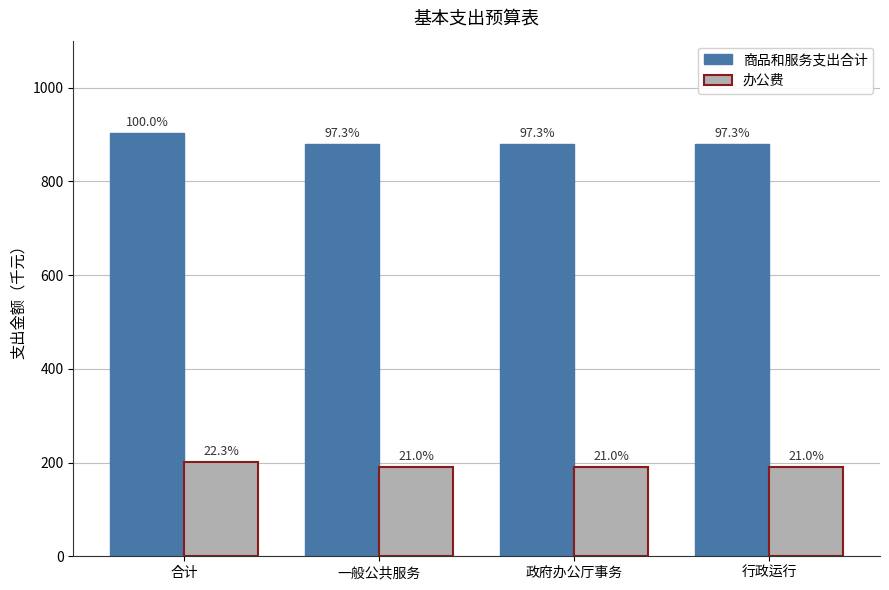

What is the difference between the maximum and minimum values in the 办公费 series?

12